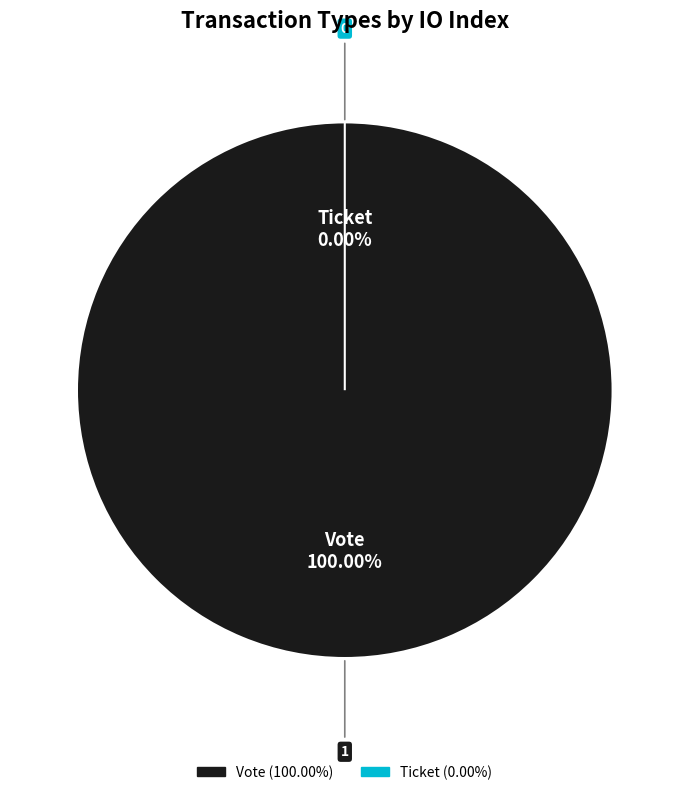

To the nearest percent, what percentage of the pie is Vote?

100%